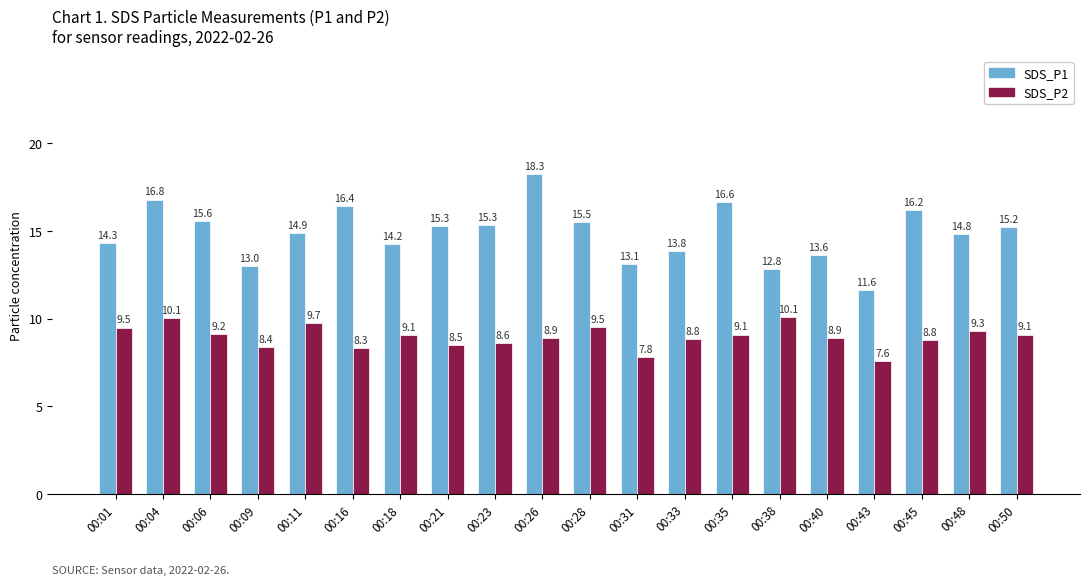

How many groups of bars are there?

20